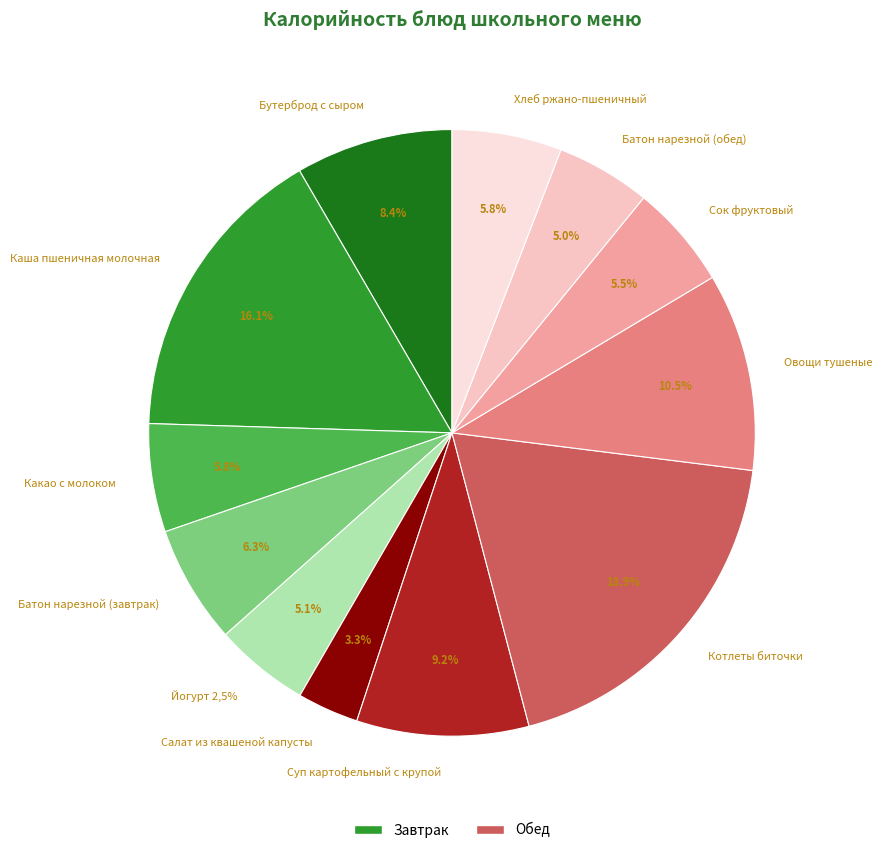

Count the number of slices in the pie.

12